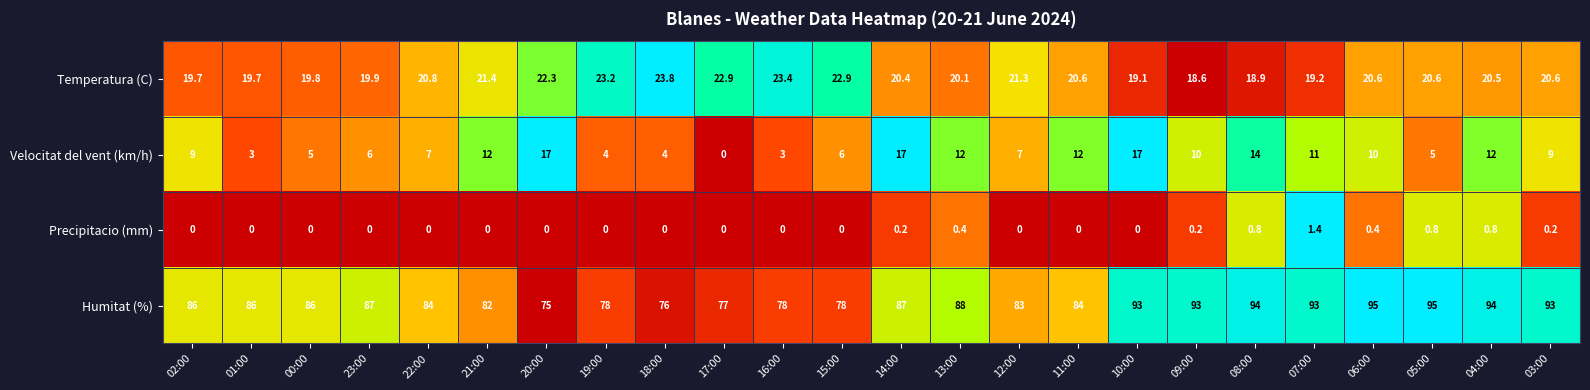

True or false: Velocitat del vent (km/h) has a value of 24.9 at 10:00.

False